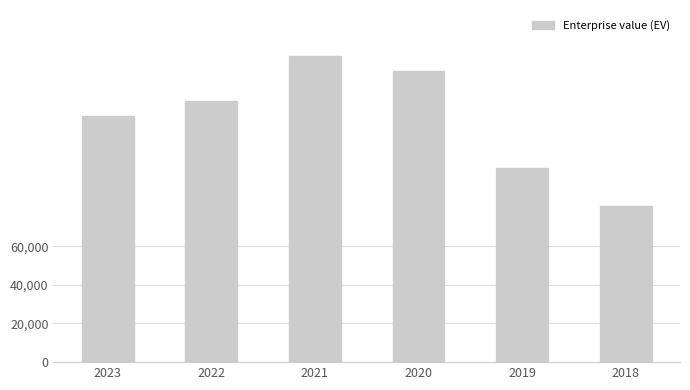

Rank the categories by value from lowest to highest.

2018, 2019, 2023, 2022, 2020, 2021